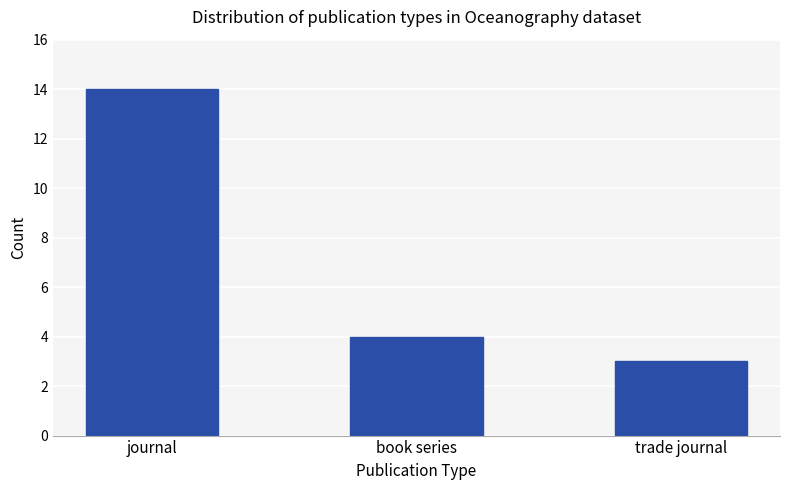

List the labels in order of value, largest first.

journal, book series, trade journal